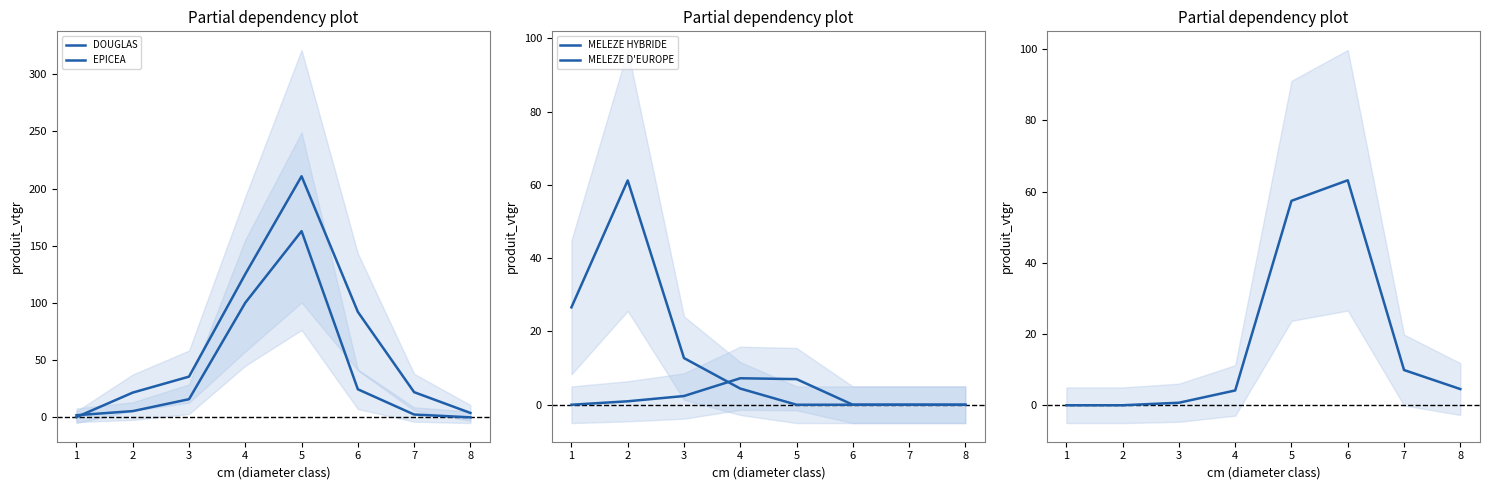

Is it true that MELEZE D'EUROPE equals 0.0 at 8?

True